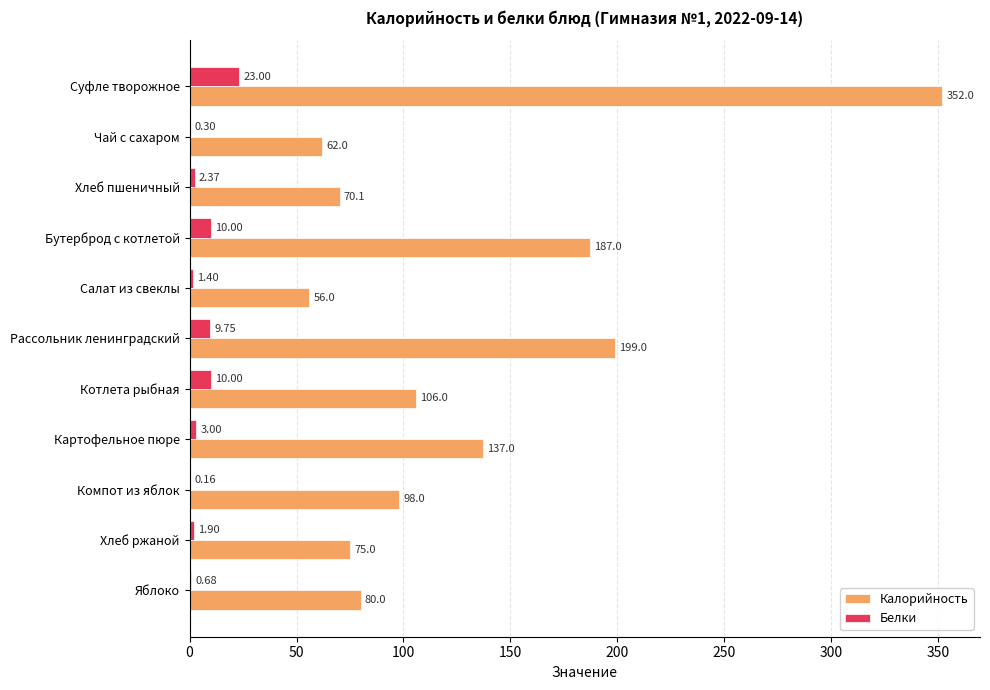

What is the sum of the Калорийность values at Рассольник ленинградский and Бутерброд с котлетой?

386.0